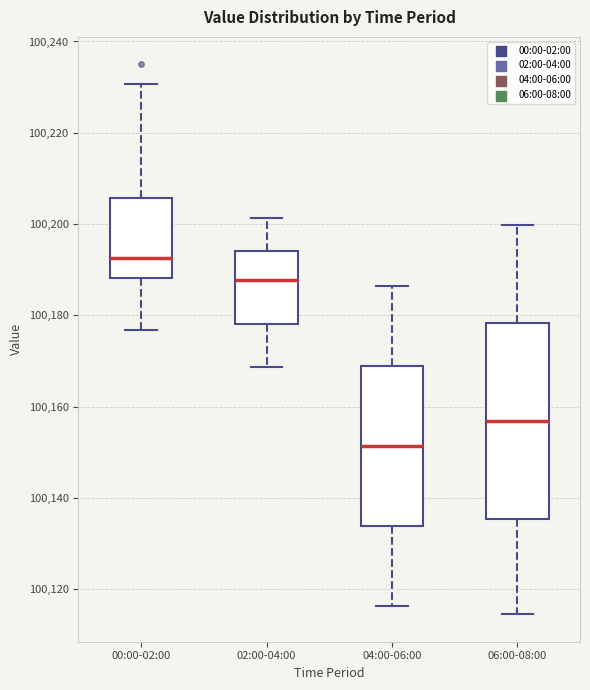

Reading left to right, read every box against the y-axis: the position of its median line, the range the box covers, and the ends of its whiskers. The values are not printed on the chart, so give them approximately, as read against the axis.

00:00-02:00: median 100192, box 100188 to 100206, whiskers 100176 to 100230
02:00-04:00: median 100188, box 100178 to 100194, whiskers 100168 to 100202
04:00-06:00: median 100152, box 100134 to 100168, whiskers 100116 to 100186
06:00-08:00: median 100156, box 100136 to 100178, whiskers 100114 to 100200